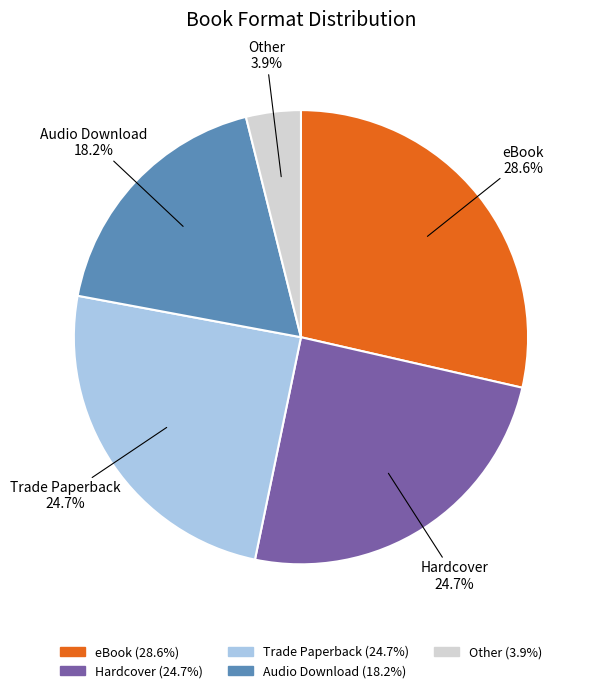

How much of the chart is everything except Audio Download?

81.8%